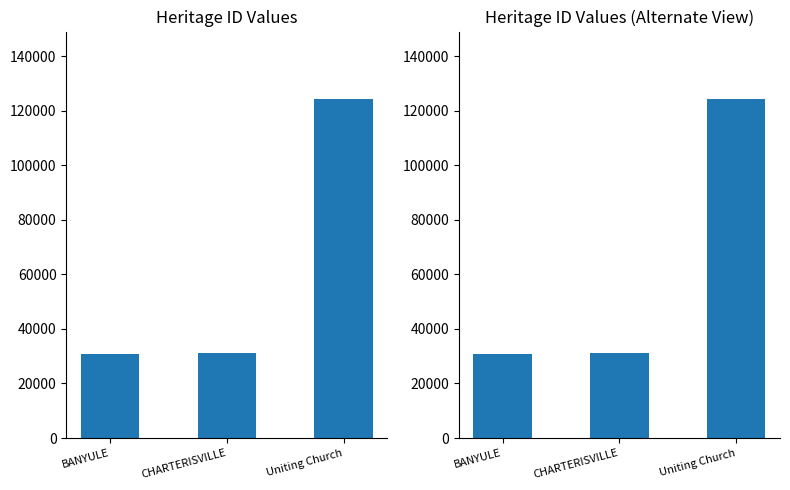

Rank the categories by value from highest to lowest.

Uniting Church, CHARTERISVILLE, BANYULE